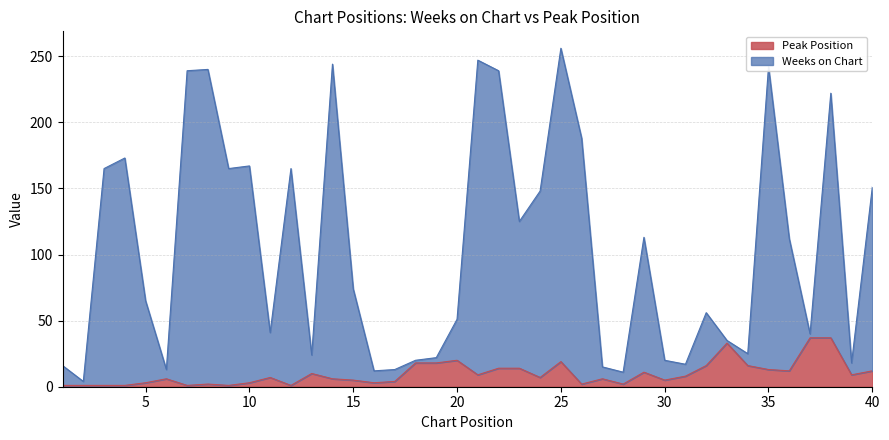

Which series has the largest range (max minus min)?

Weeks on Chart